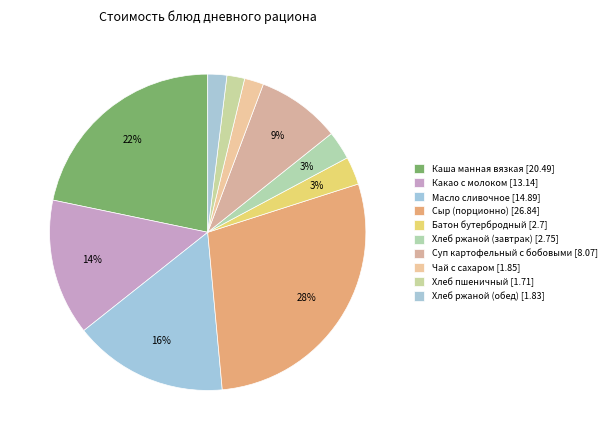

Count the number of slices in the pie.

10